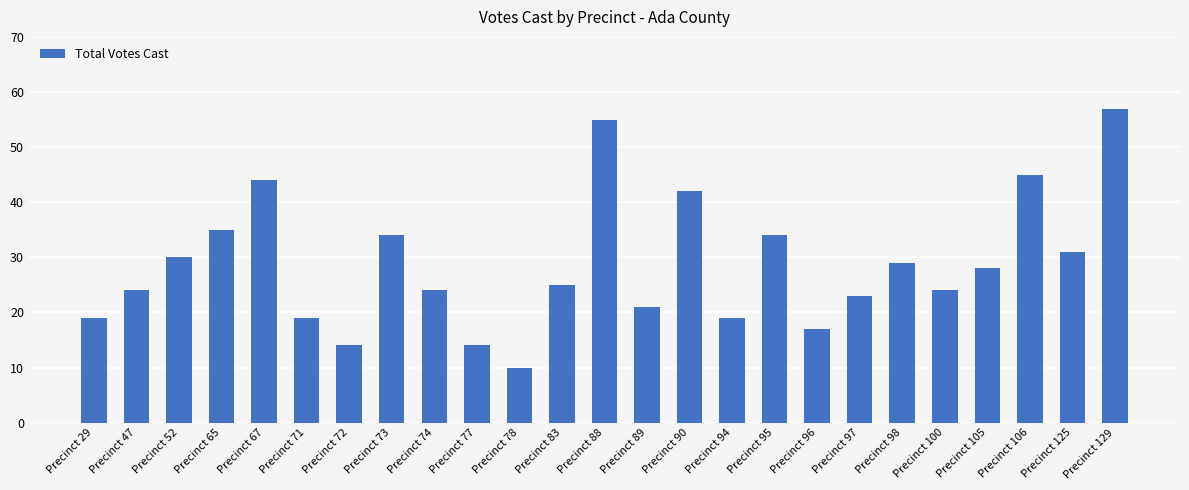

True or false: the data shows 31 at Precinct 94.

False